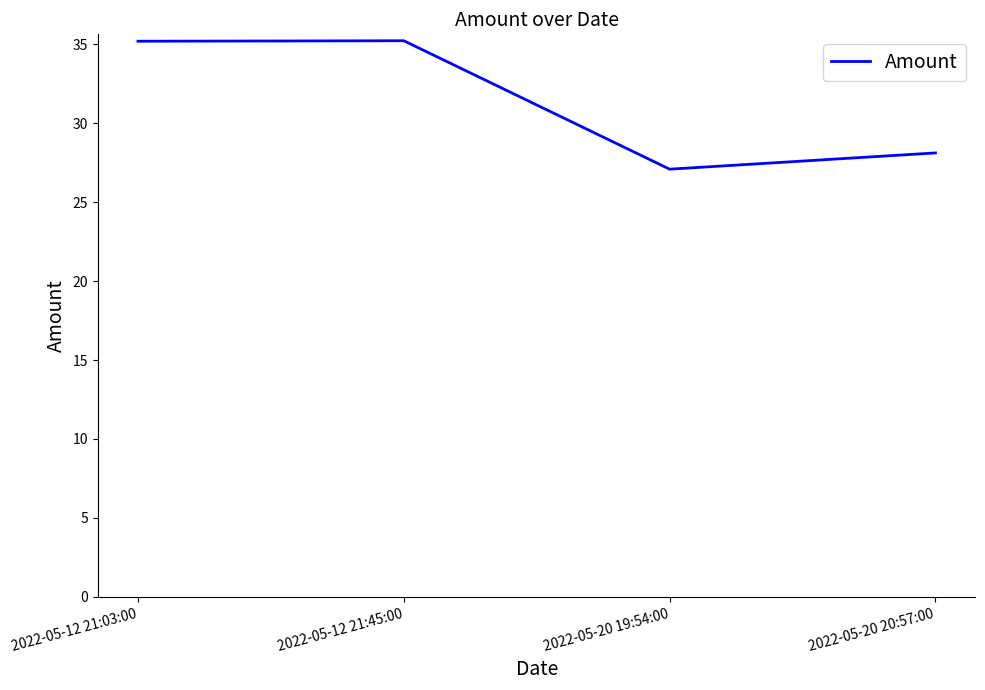

What is the average value?

31.4